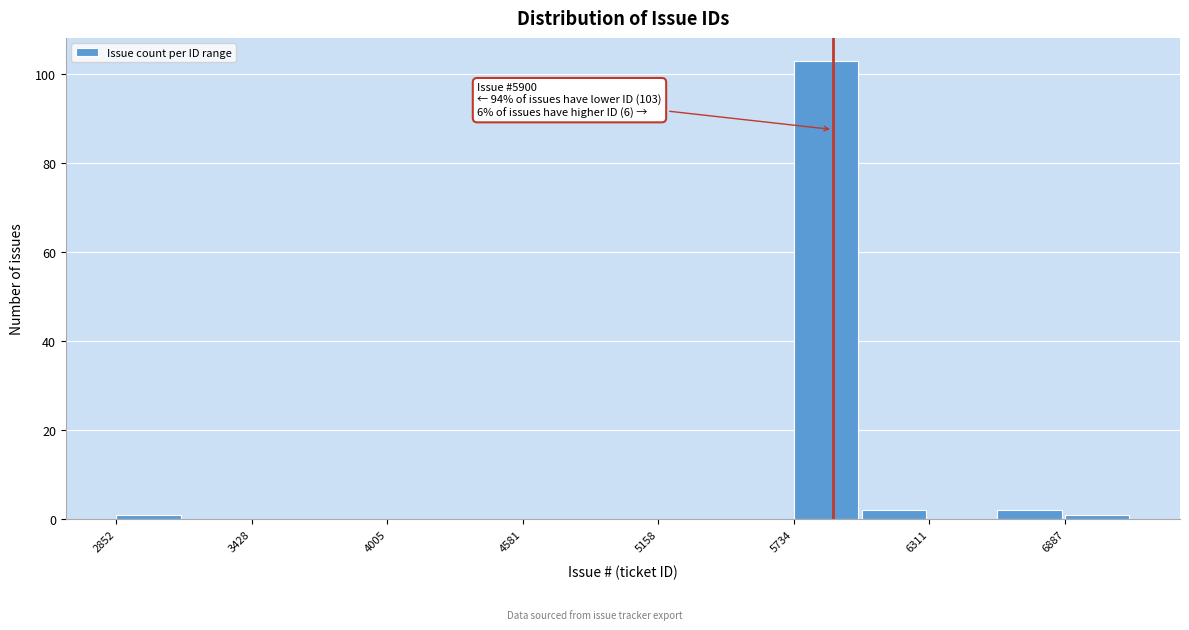

Around what value on the x-axis is the tallest bar? Give the approximate position of its centre, as read against the axis.

5900